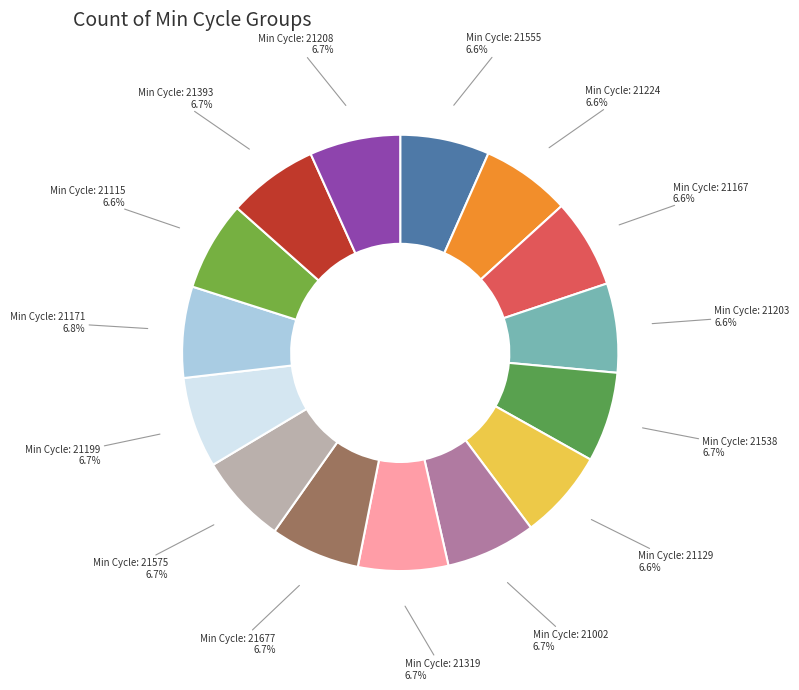

How many segments does this pie chart have?

15